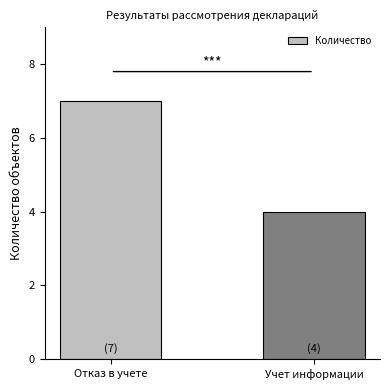

What is the sum of all values?

11